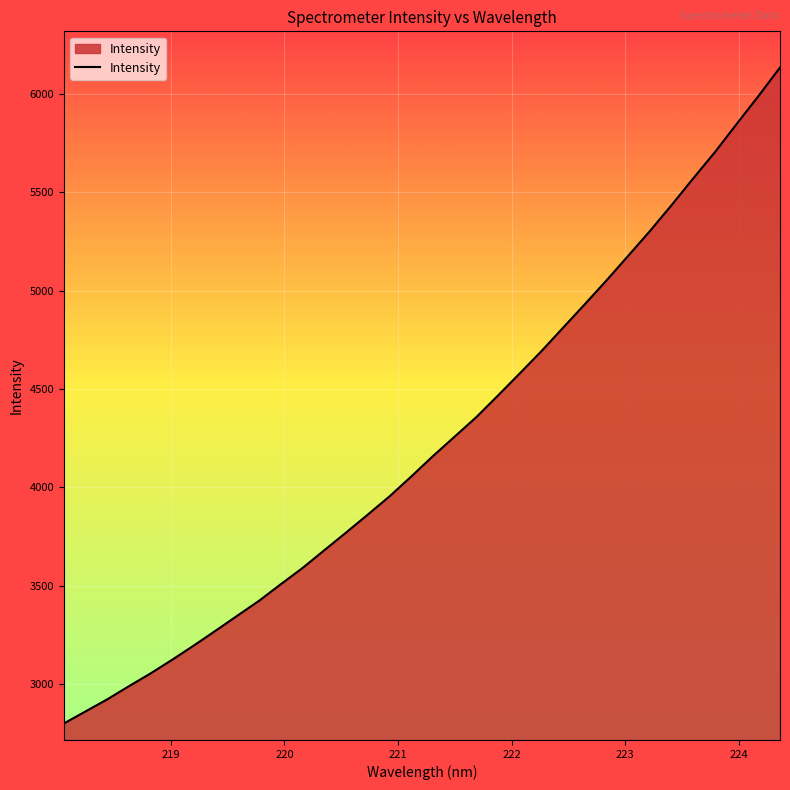

What is the difference between the maximum and minimum values?

3334.4